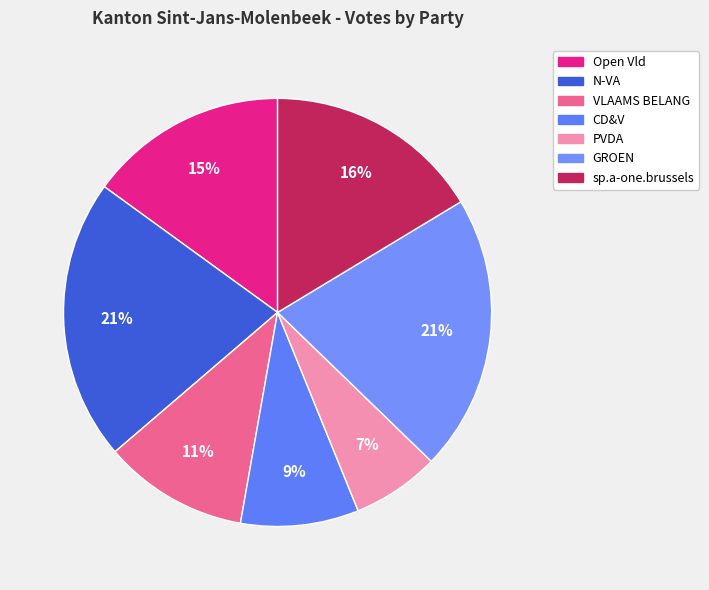

What is the ratio of the value at Open Vld to the value at GROEN?

0.7